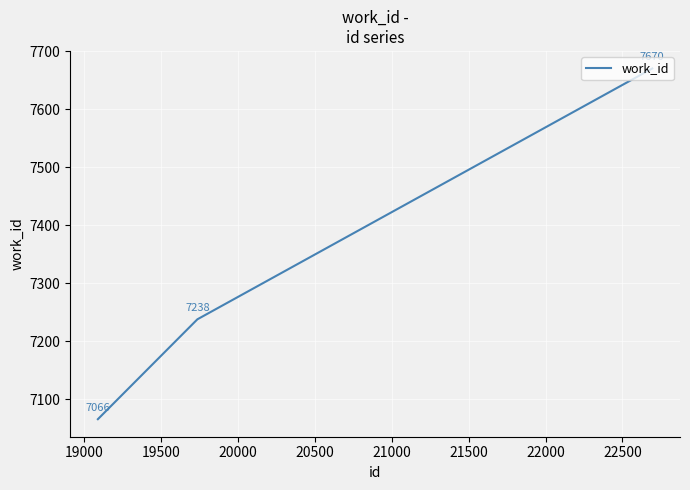

What is the difference between the maximum and minimum values?

604